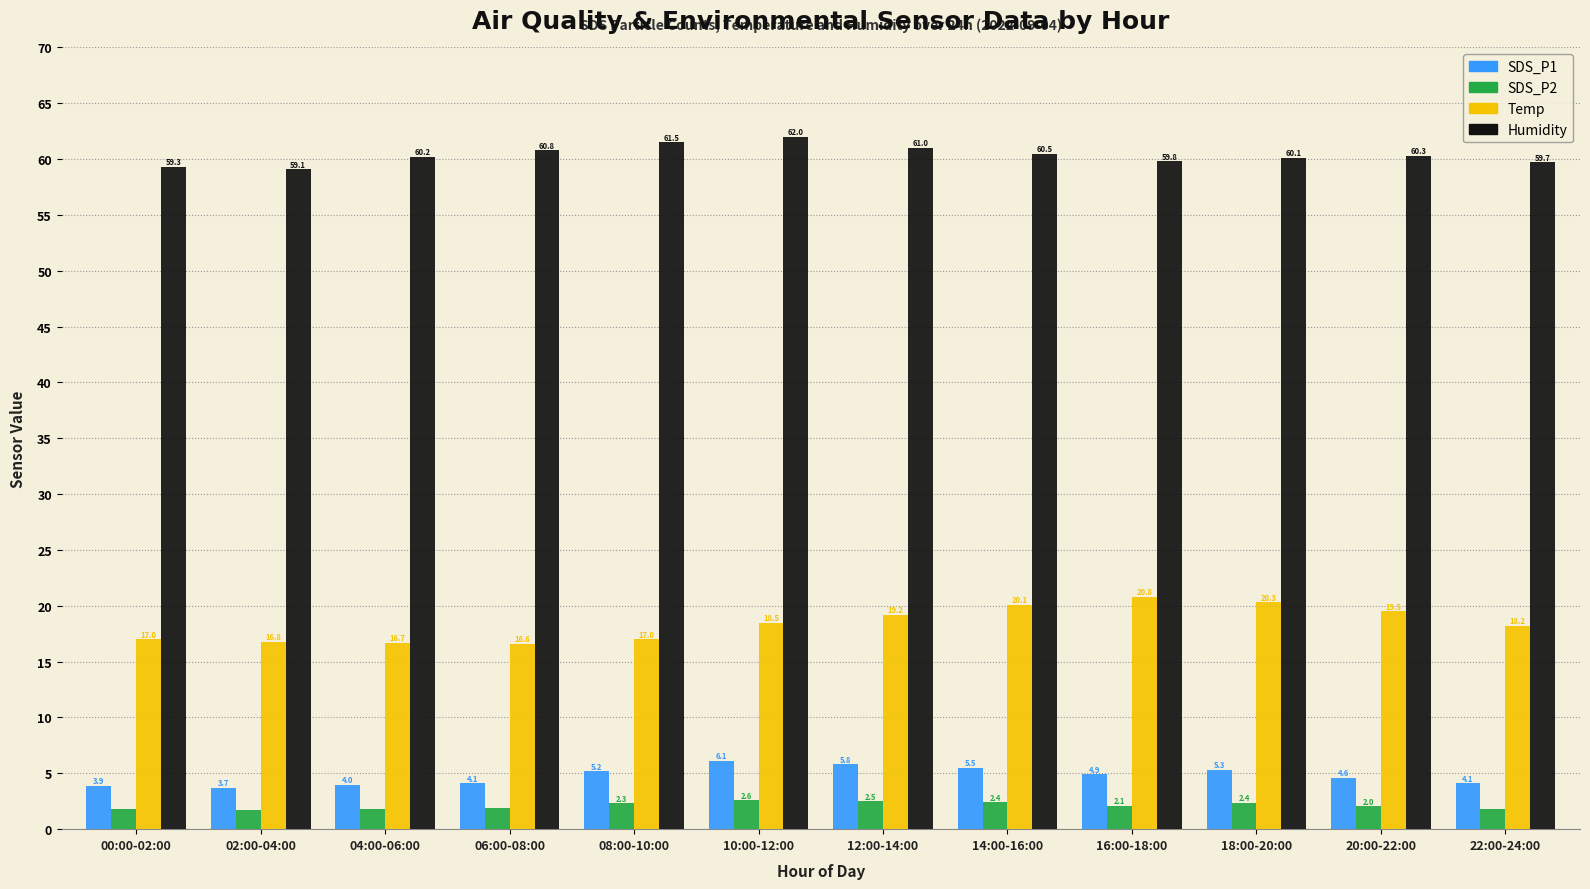

What is the total value across all series at 22:00-24:00?

83.9